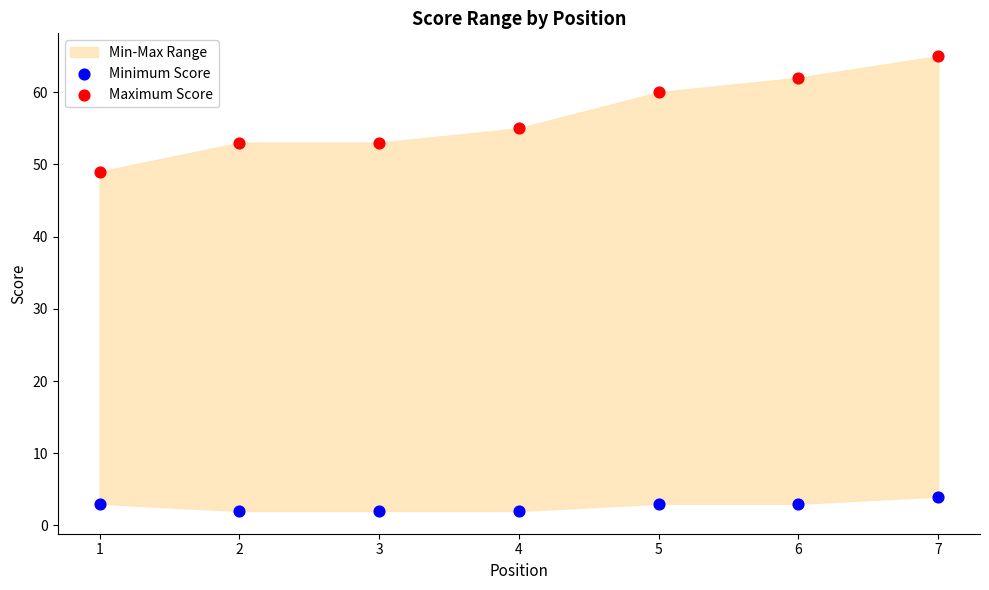

Across all data points, what is the range of Y values (max minus min)?

63